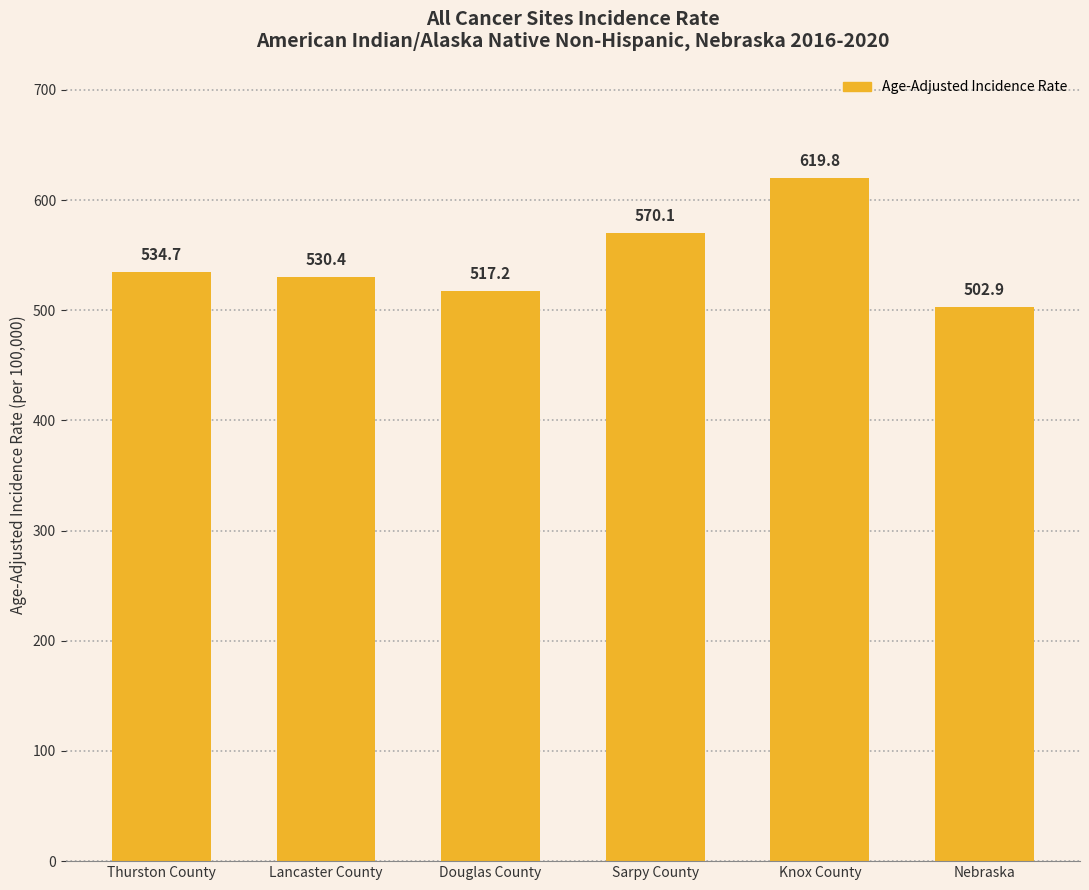

What position from the right is Knox County?

2